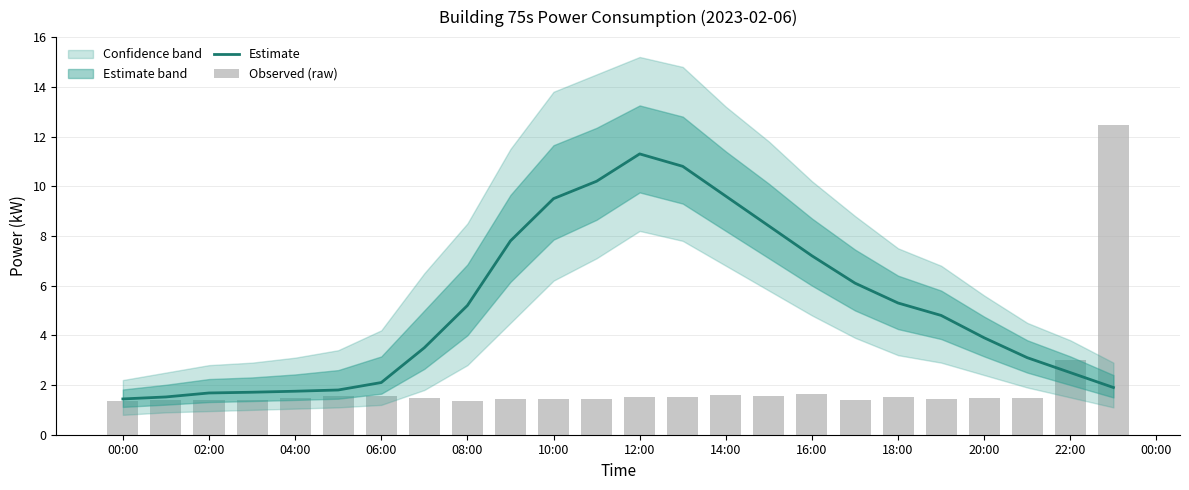

At which label does Estimate reach its peak?

00:00